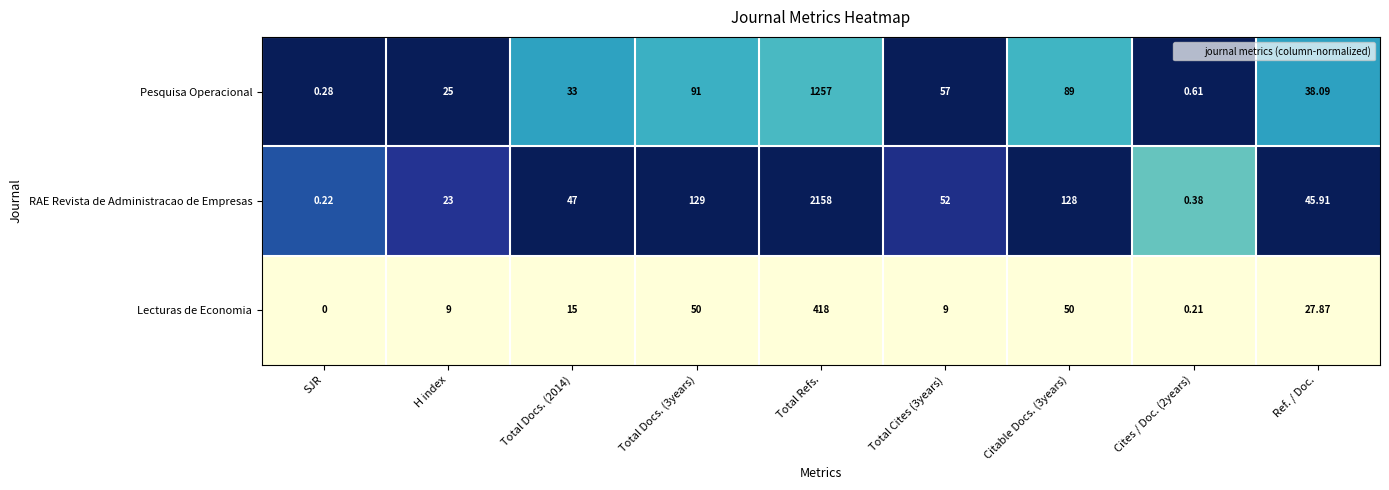

Which series has the largest total across all categories?

RAE Revista de Administracao de Empresas